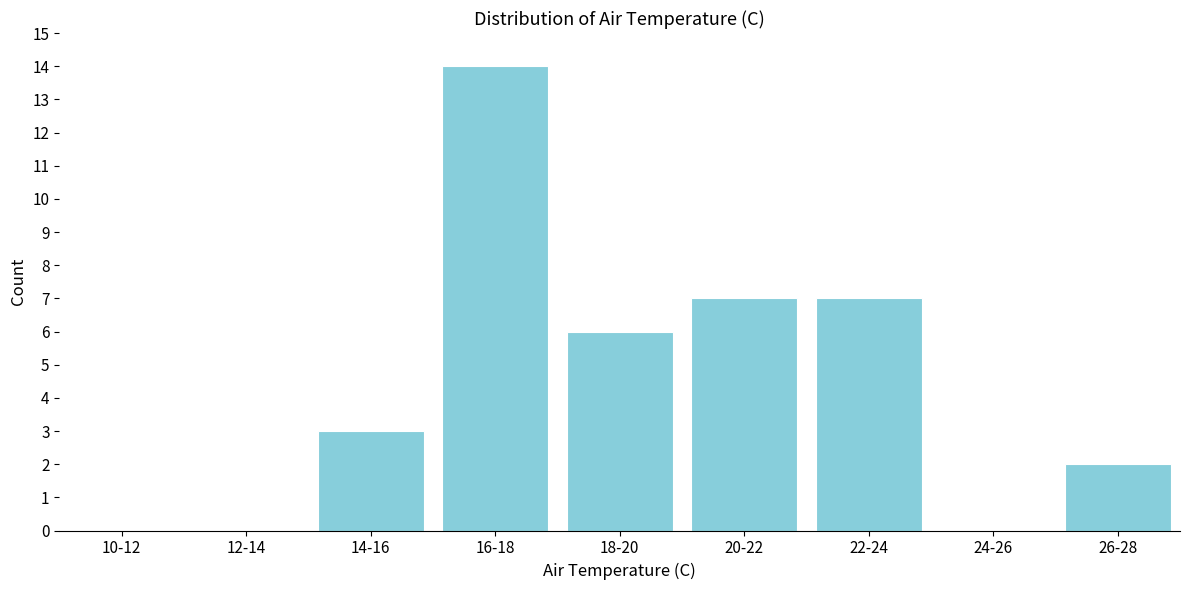

Reading left to right, extract all data points from this chart.

10-12=0	12-14=0	14-16=3	16-18=14	18-20=6	20-22=7	22-24=7	24-26=0	26-28=2